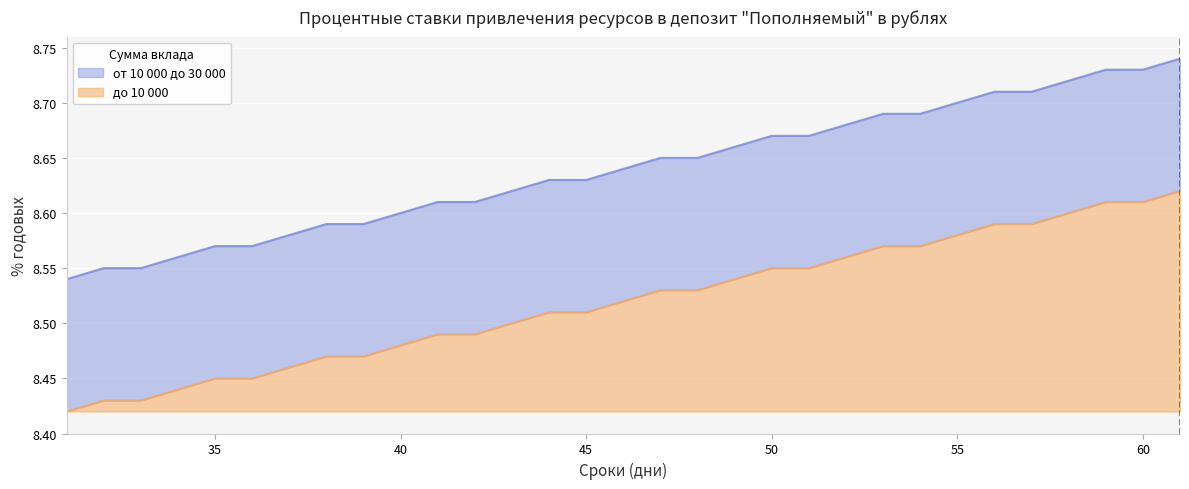

True or false: от 10 000 до 30 000 and до 10 000 cross at least once.

False